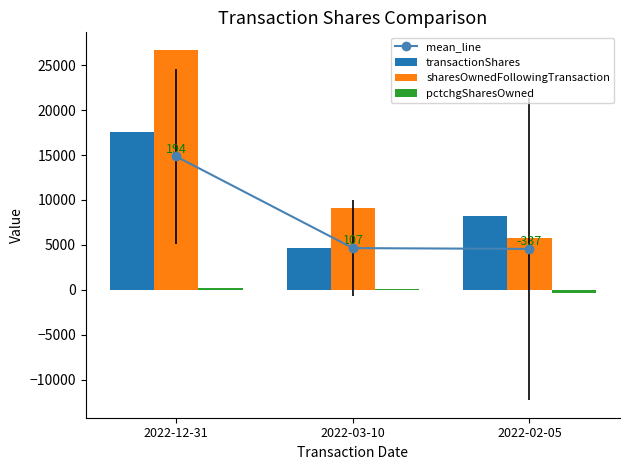

Reading left to right, what are all the values shown in this chart?

mean_line: 14844.0	4639.0	4549.7
transactionShares: 17617.0	4706.0	8210.0
sharesOwnedFollowingTransaction: 26721.0	9104.0	5776.0
pctchgSharesOwned: 194.0	107.0	-337.0